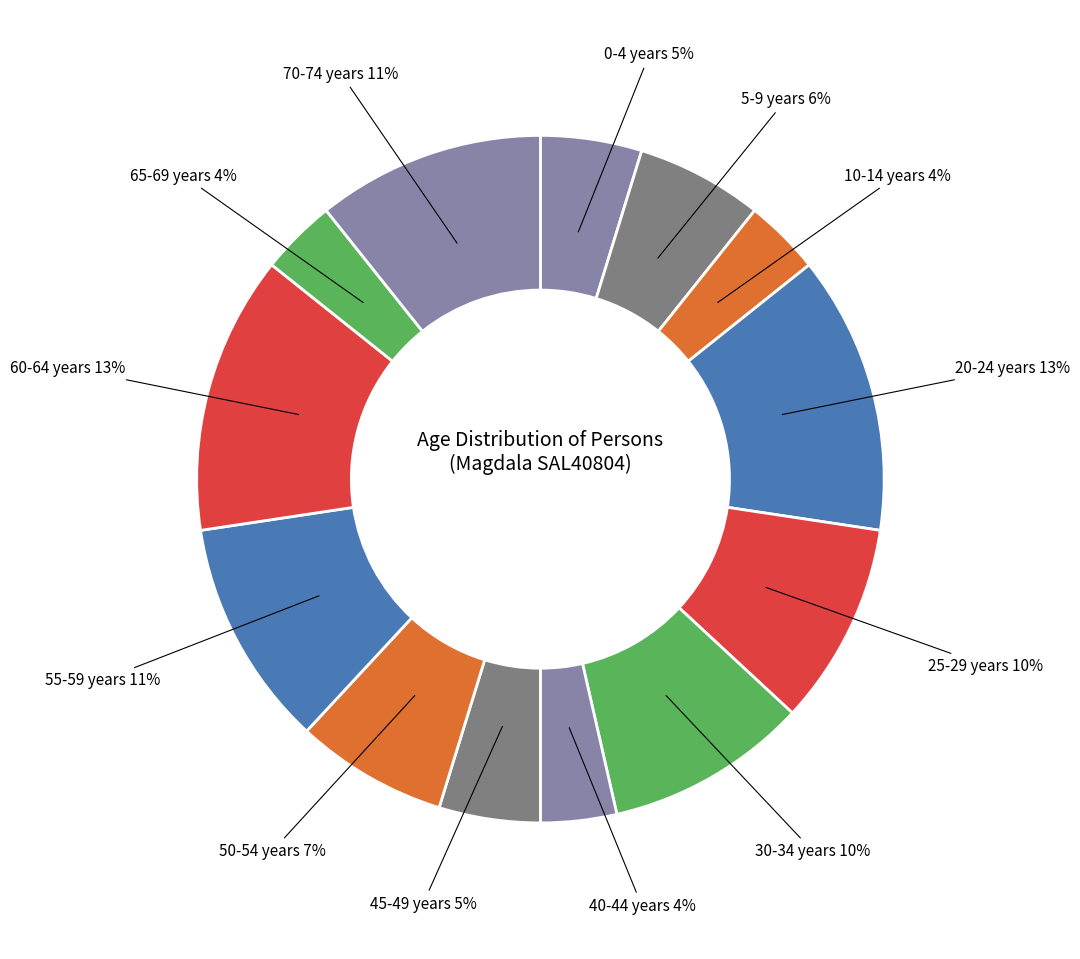

Is there a majority slice in this chart?

No